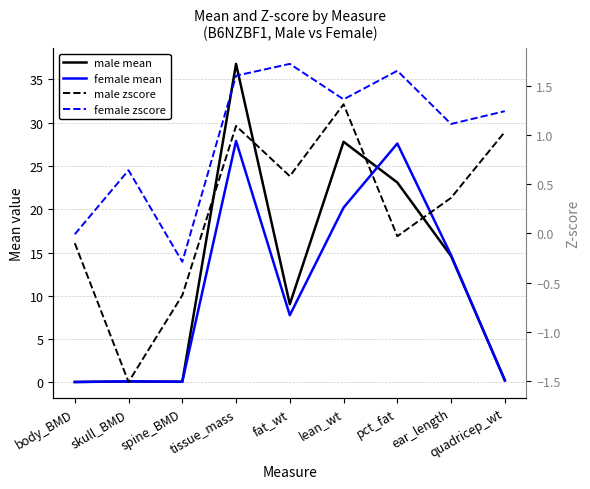

List the labels in order of male mean value, smallest first.

body_BMD, spine_BMD, skull_BMD, quadricep_wt, fat_wt, ear_length, pct_fat, lean_wt, tissue_mass